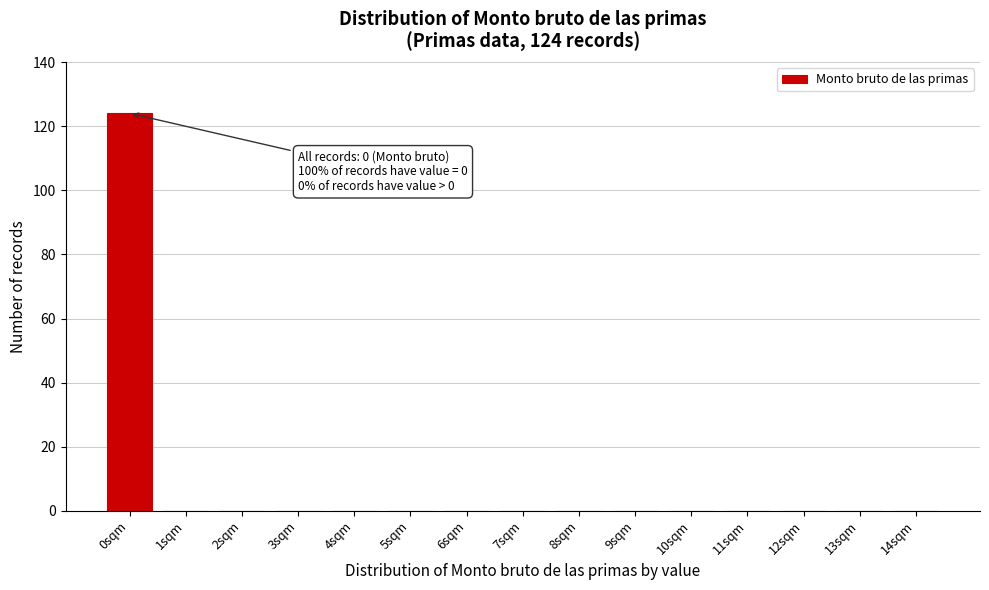

Reading left to right, extract all data points from this chart.

0sqm=124	1sqm=0	2sqm=0	3sqm=0	4sqm=0	5sqm=0	6sqm=0	7sqm=0	8sqm=0	9sqm=0	10sqm=0	11sqm=0	12sqm=0	13sqm=0	14sqm=0